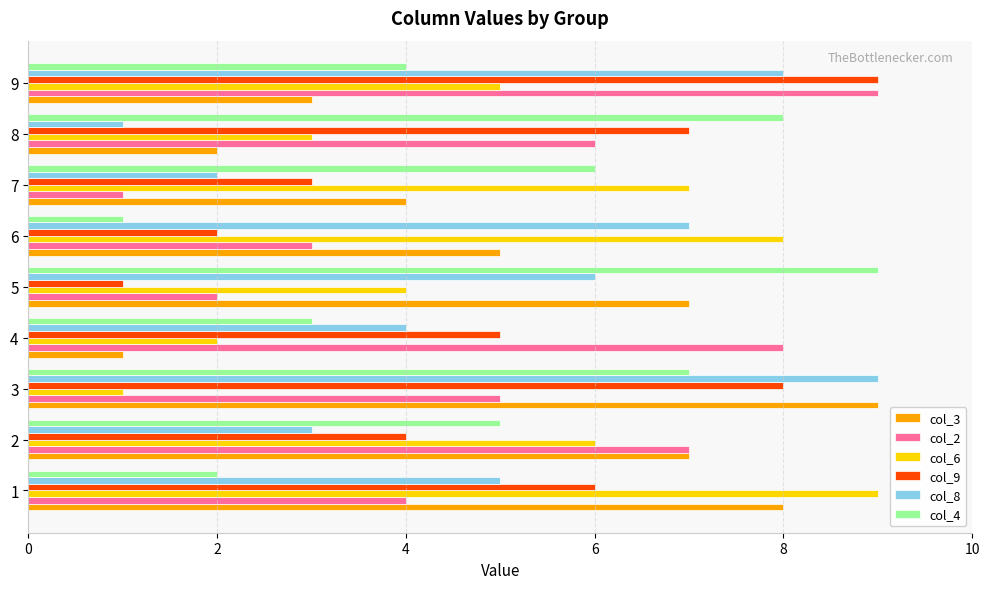

The col_2 series shows 4 at 6. True or false?

False